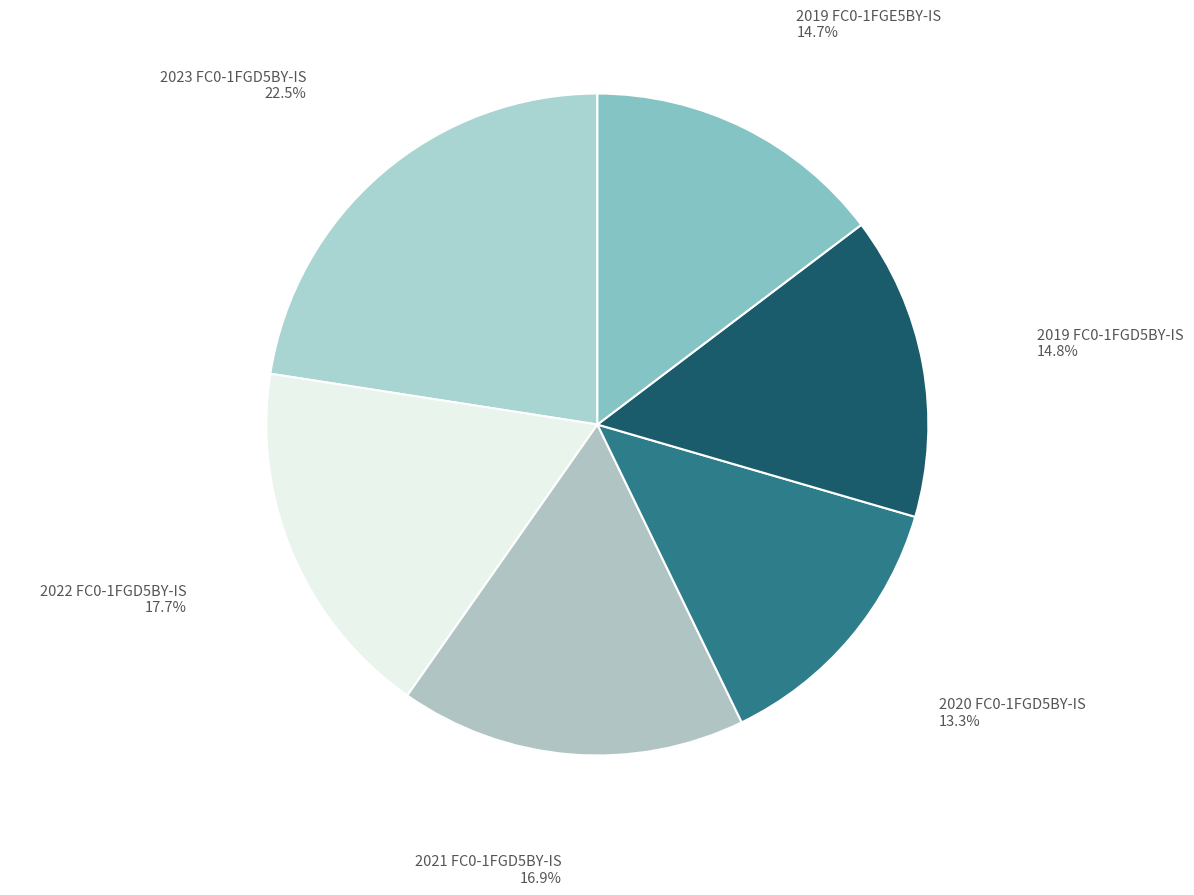

Is there a majority slice in this chart?

No